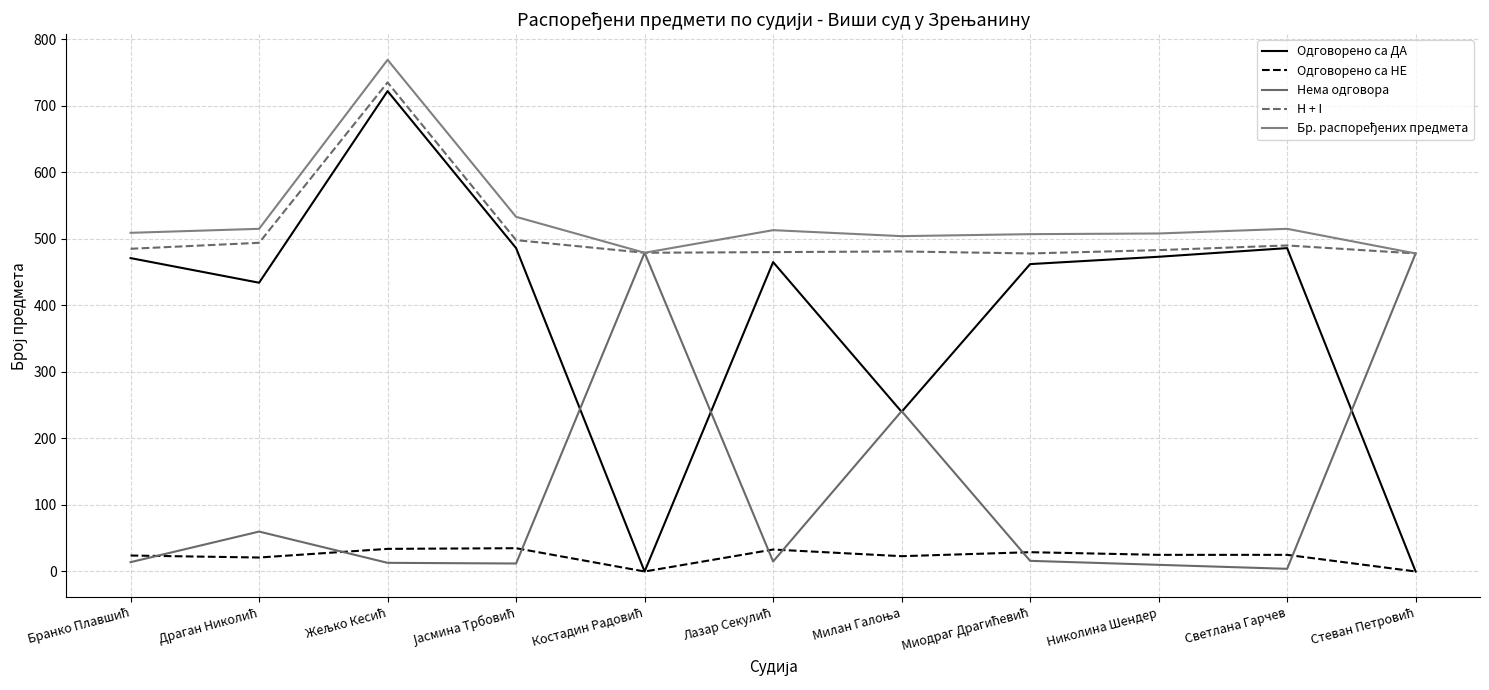

What are all the series names shown in the legend?

Одговорено са ДА, Одговорено са НЕ, Нема одговора, H + I, Бр. распоређених предмета